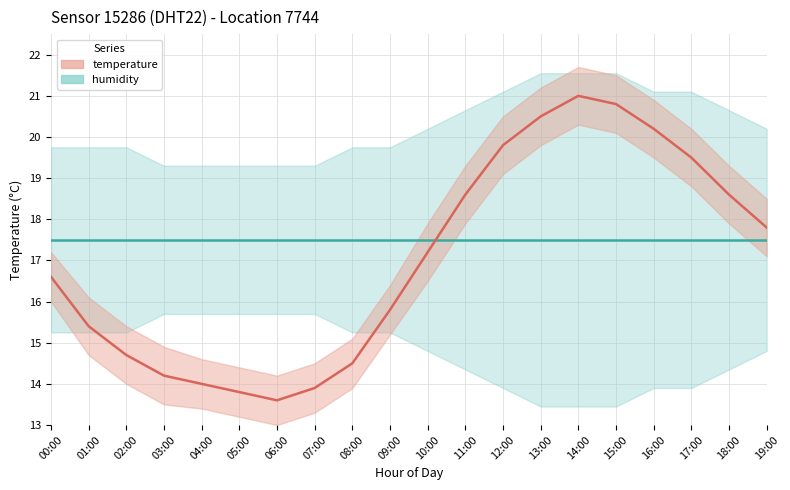

Is this an area chart (filled region under the line)?

No